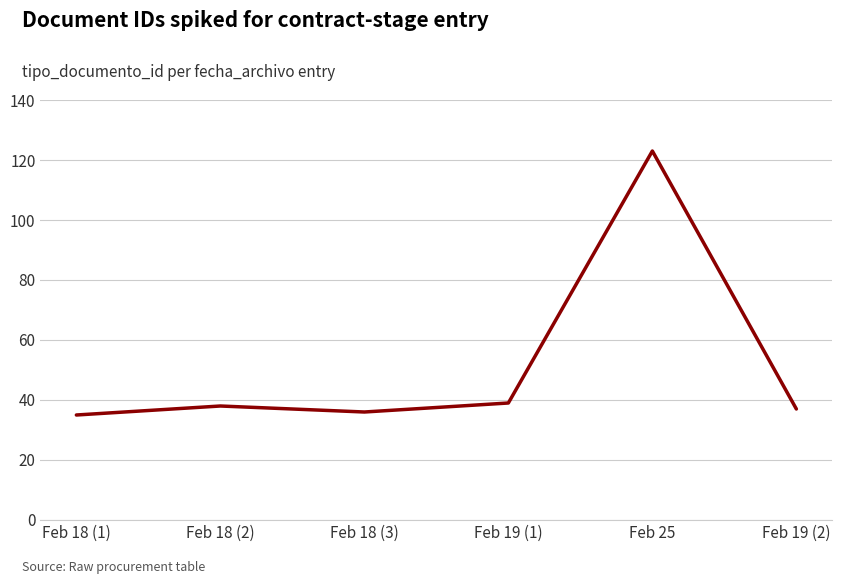

At which category does the data reach its first local valley?

Feb 18 (3)